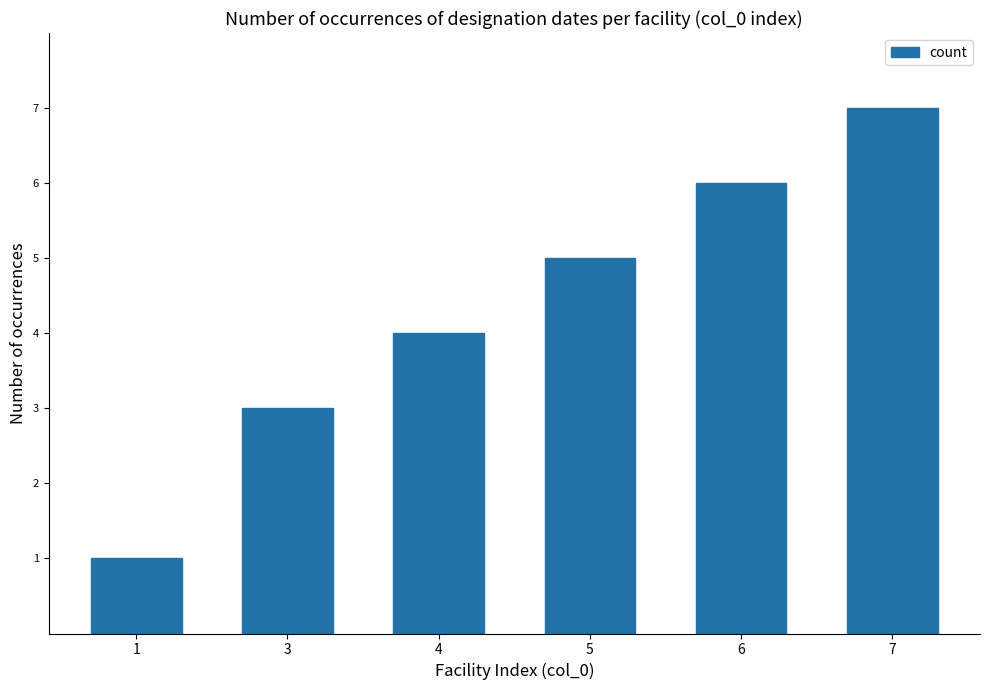

Reading left to right, list all the values displayed in this chart.

1	3	4	5	6	7